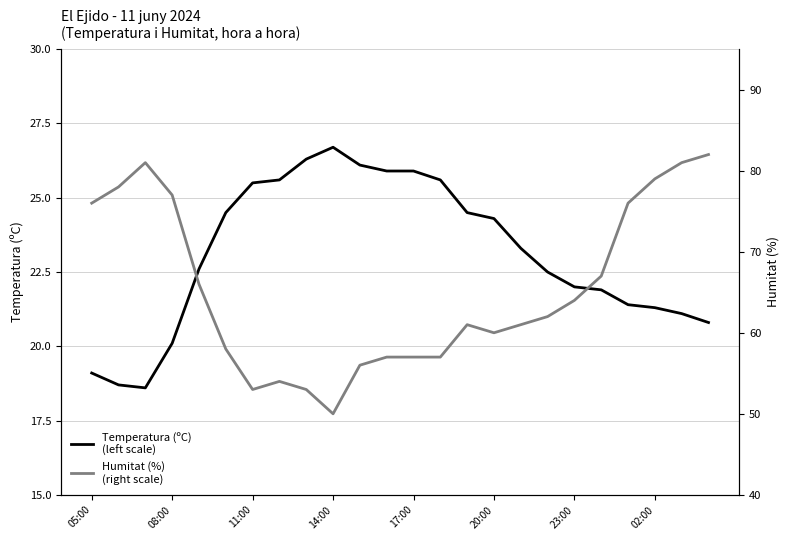

Which series has the largest range (max minus min)?

Humitat (%)
(right scale)